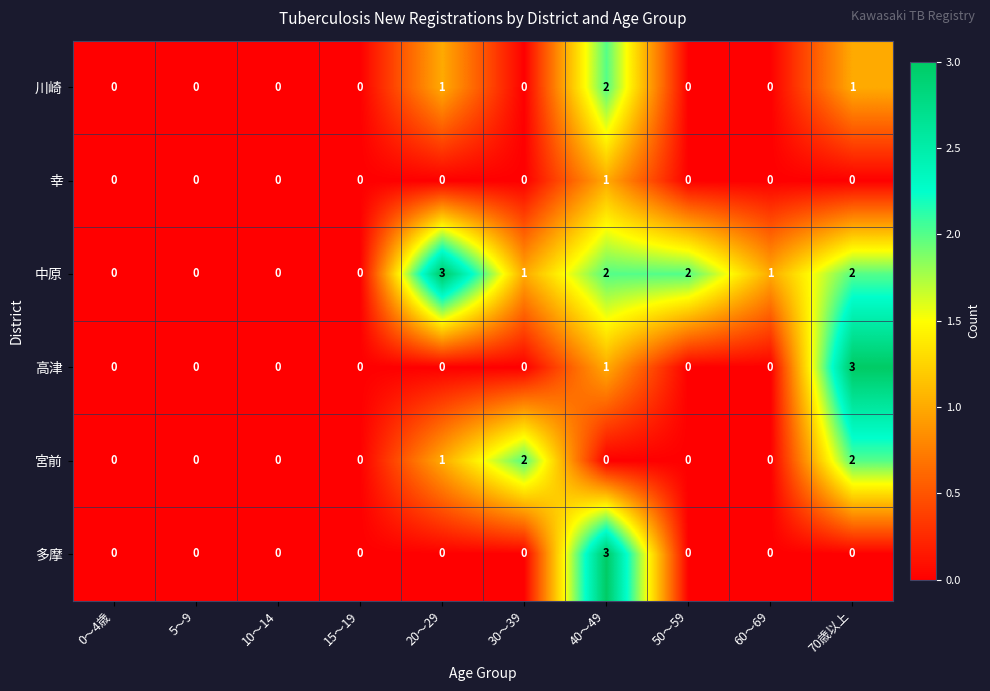

What is the total value across all series at 20～29?

5